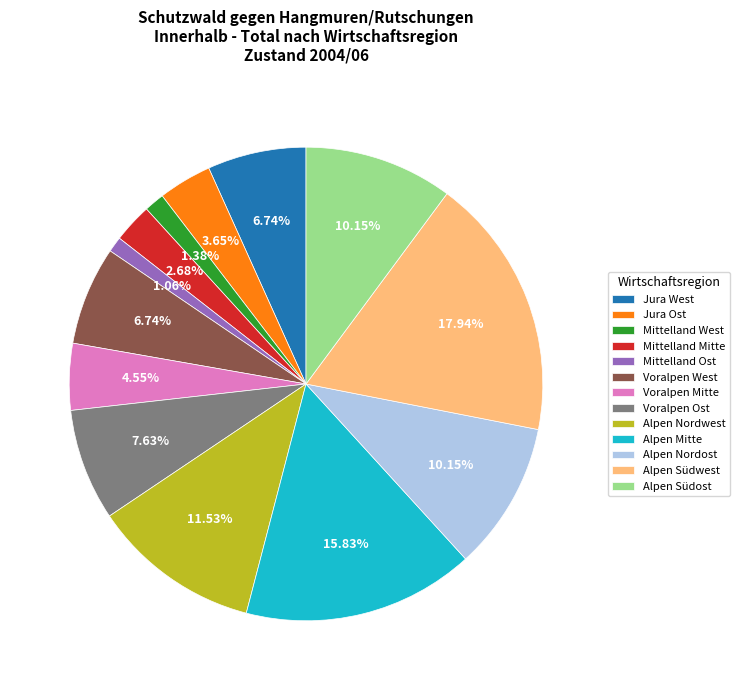

Which slice is the largest?

Alpen Südwest